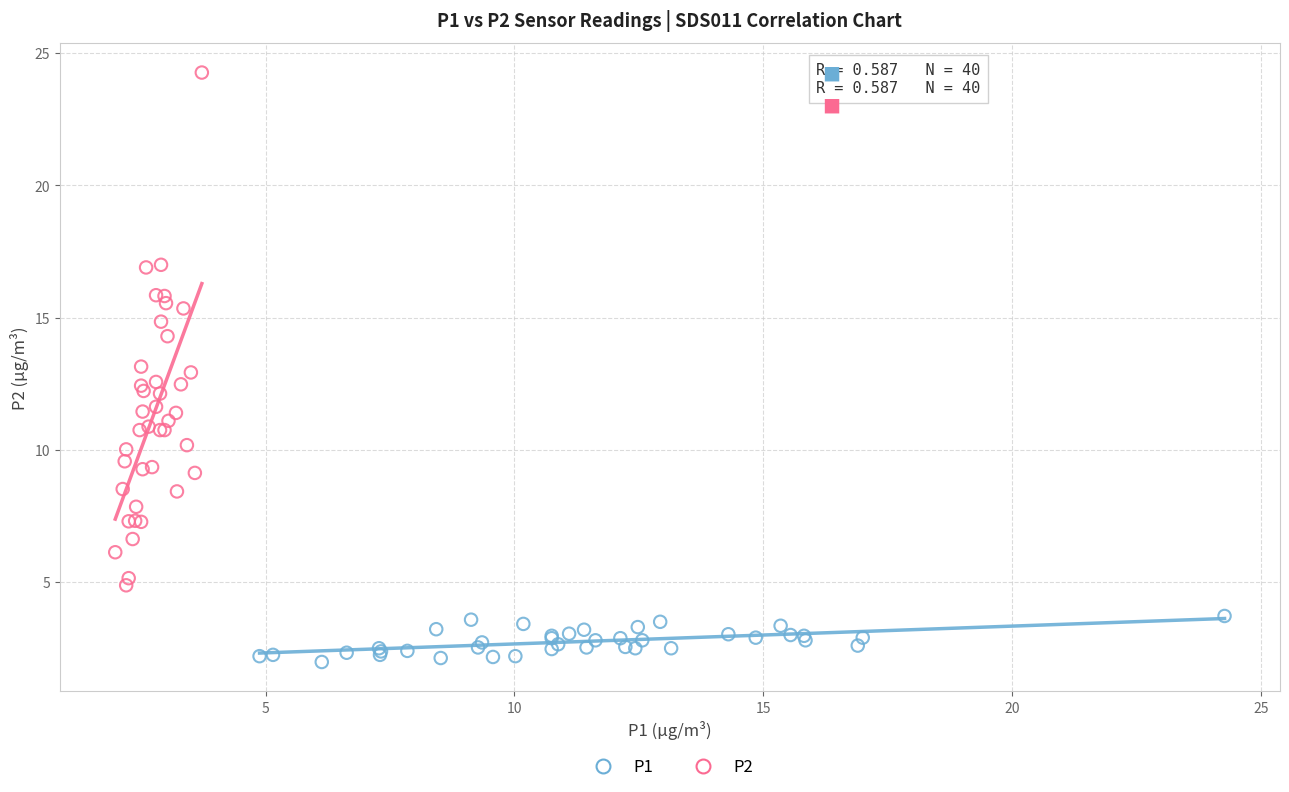

Which series has the widest spread of Y values?

P2